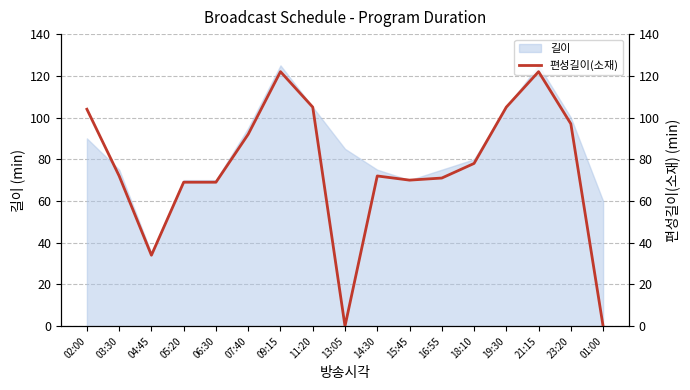

Does the chart have visible grid lines?

Yes